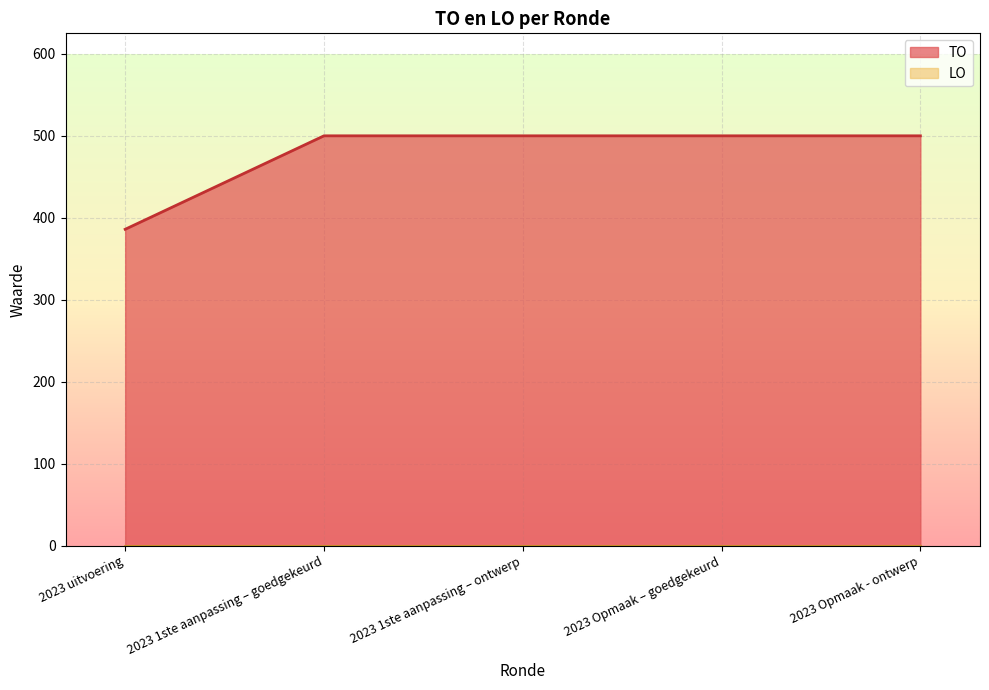

Approximately how many times larger is the value at 2023 Opmaak - ontwerp compared to 2023 1ste aanpassing – ontwerp?

1.0